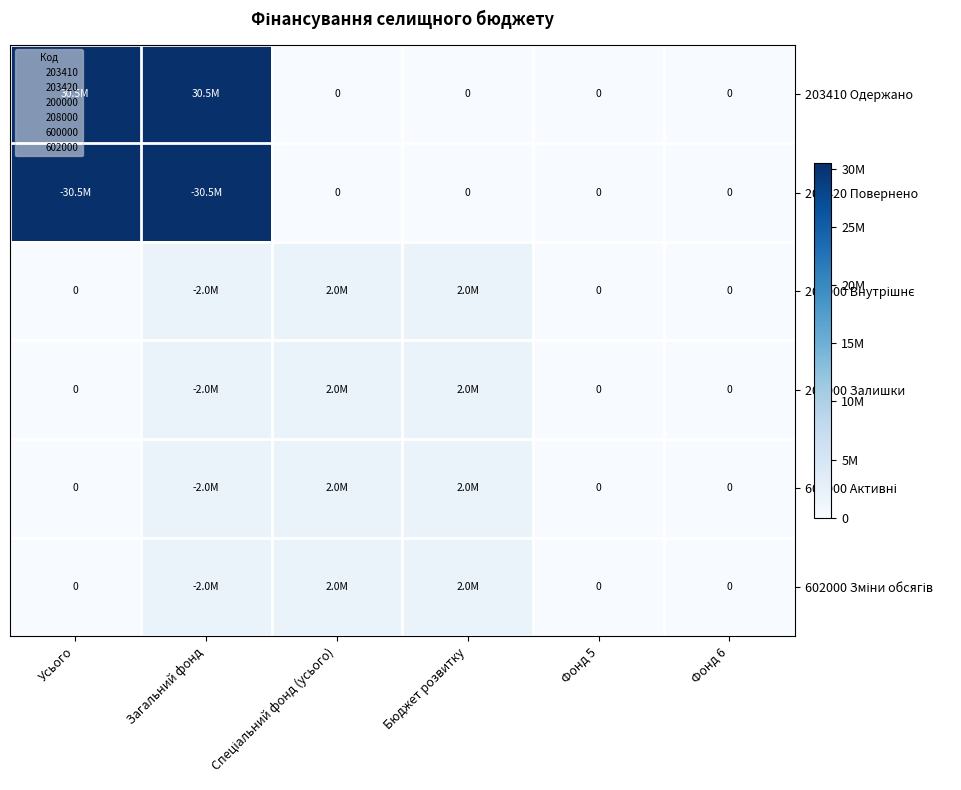

At Фонд 5, list the series in order from smallest to largest.

203410 Одержано, 203420 Повернено, 200000 Внутрішнє, 208000 Залишки, 600000 Активні, 602000 Зміни обсягів